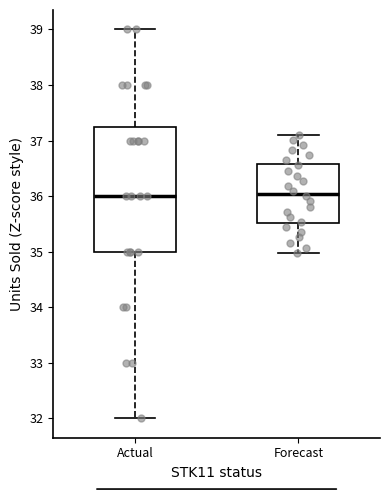

Reading left to right, transcribe this box plot: for each box, give where its median line is, the range the box spans, and where its two whiskers end, as read against the y-axis. The values are not printed on the chart, so give them approximately, as read against the axis.

Actual: median 36.0, box 35.0 to 37.3, whiskers 32.0 to 39.0
Forecast: median 36.0, box 35.5 to 36.6, whiskers 35.0 to 37.1